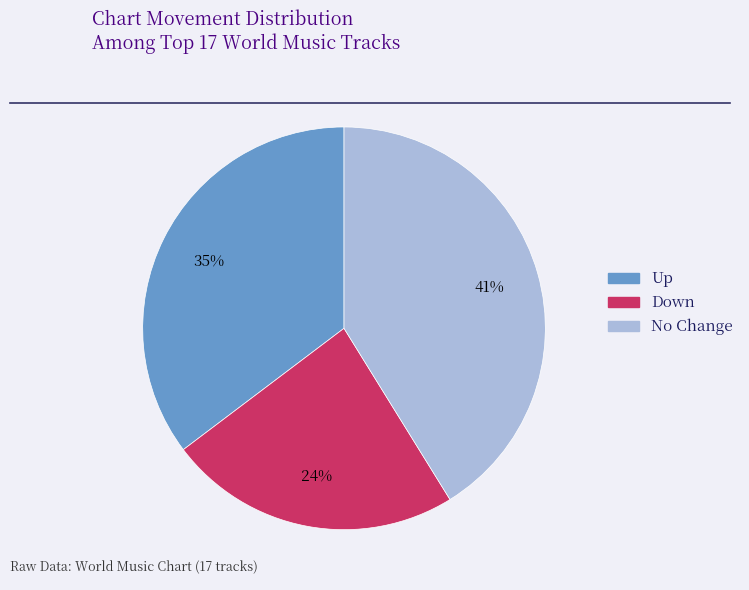

Is there a majority slice in this chart?

No